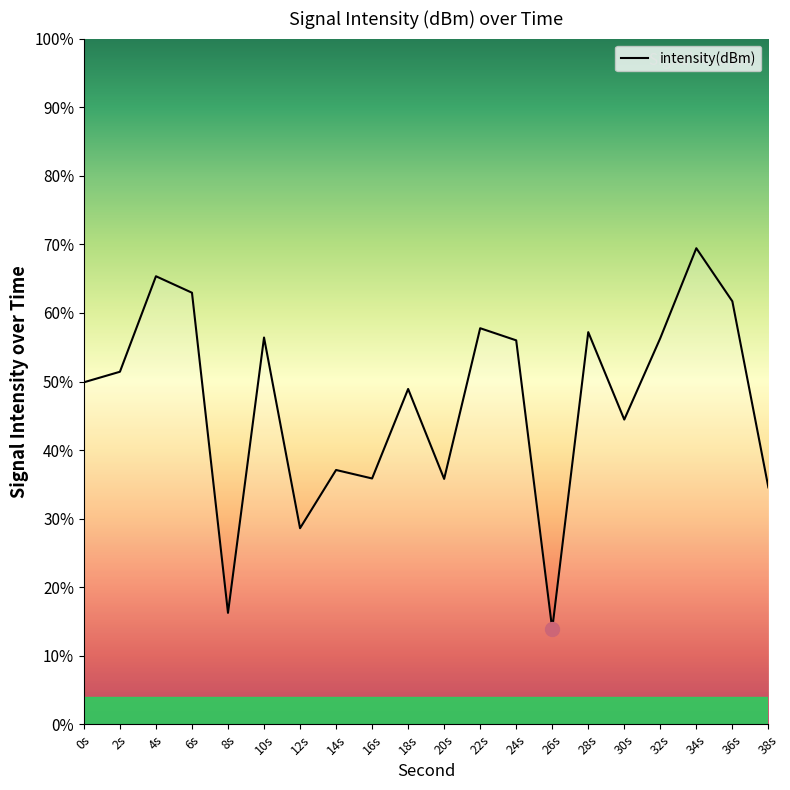

What is the greatest value displayed?

69.4